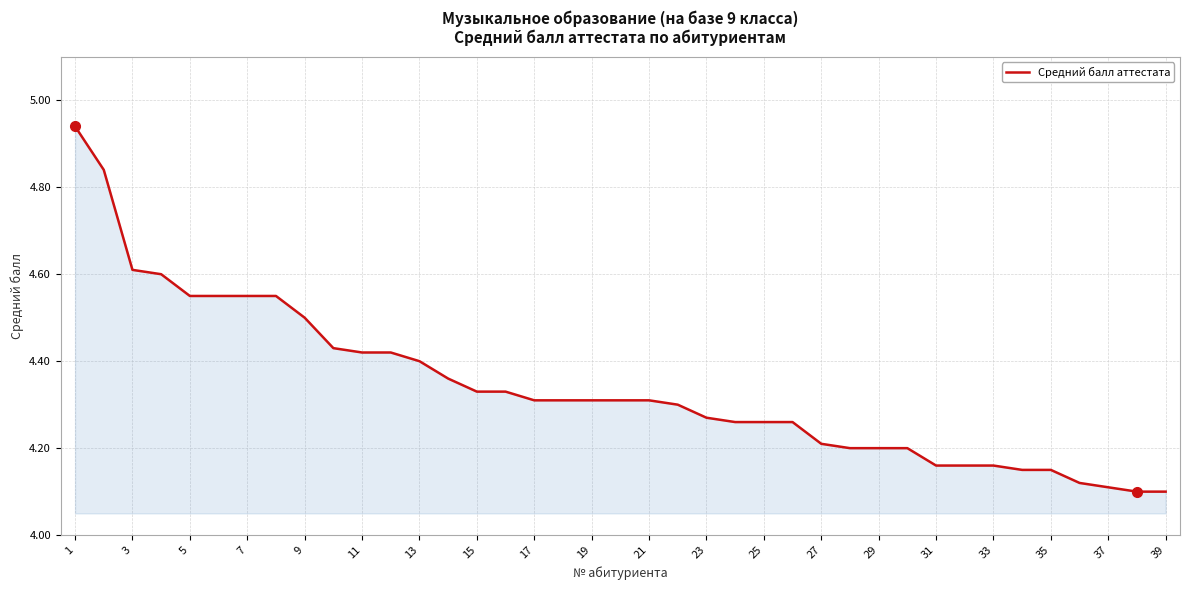

What is the difference between the maximum and minimum values?

0.8